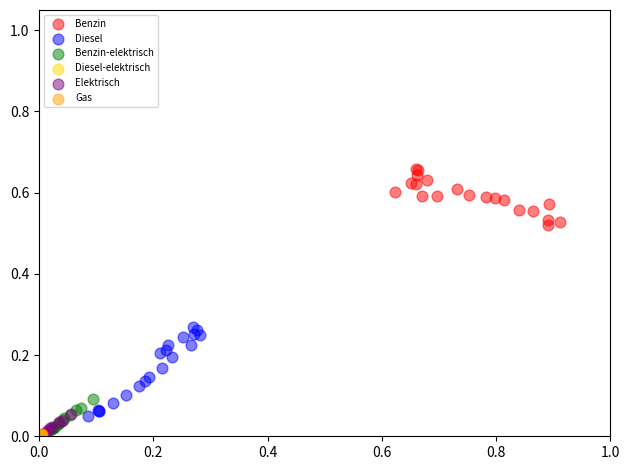

Which series has the widest spread of Y values?

Diesel